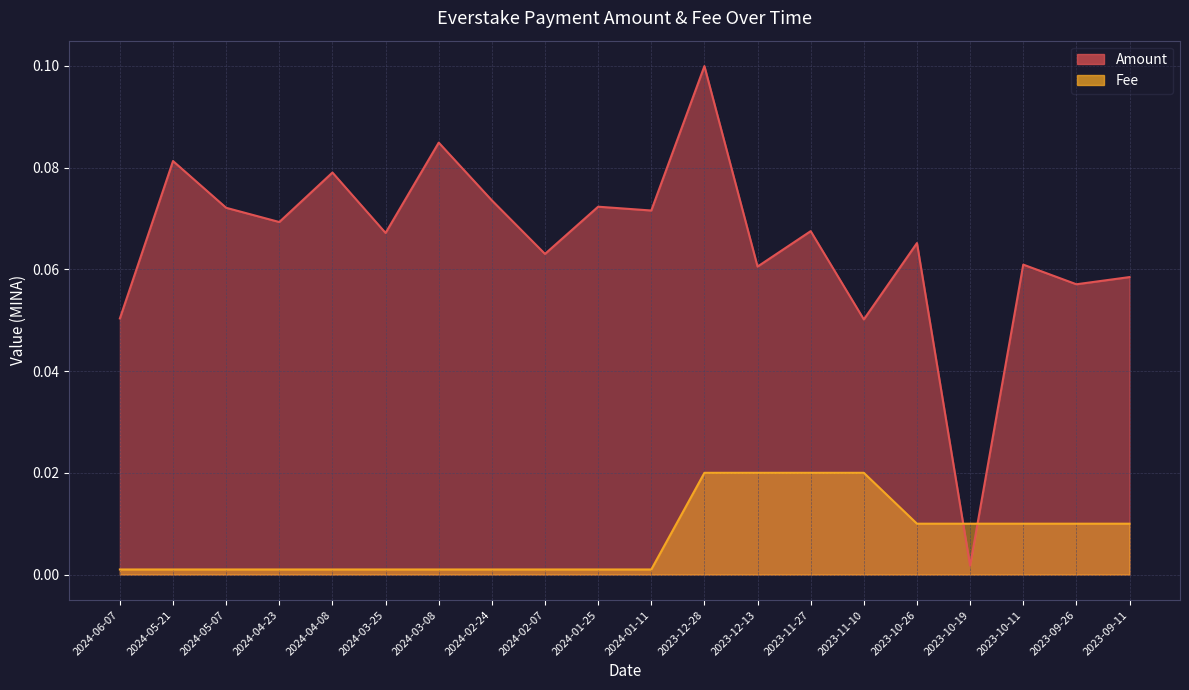

Reading left to right, extract all data points from this chart.

Amount: 0.1	0.1	0.1	0.1	0.1	0.1	0.1	0.1	0.1	0.1	0.1	0.1	0.1	0.1	0.1	0.1	0.0	0.1	0.1	0.1
Fee: 0.0	0.0	0.0	0.0	0.0	0.0	0.0	0.0	0.0	0.0	0.0	0.0	0.0	0.0	0.0	0.0	0.0	0.0	0.0	0.0